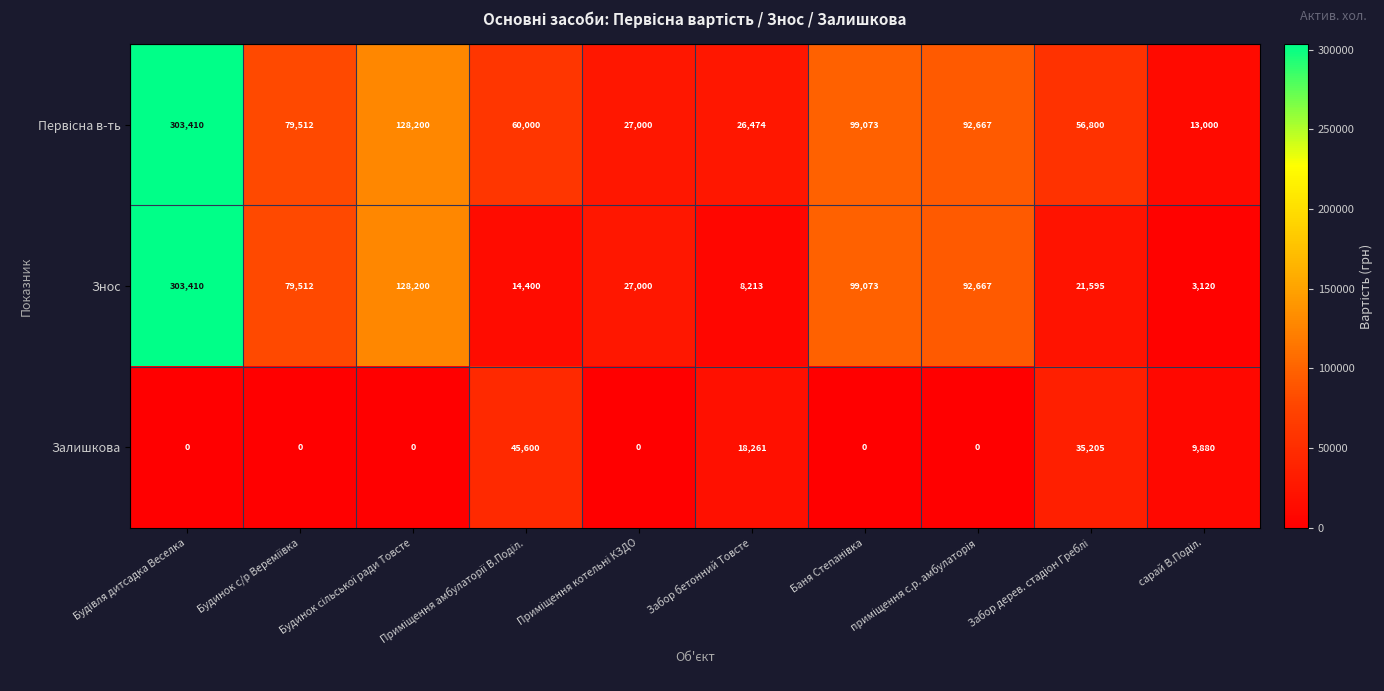

What is the maximum value shown in the chart?

303410